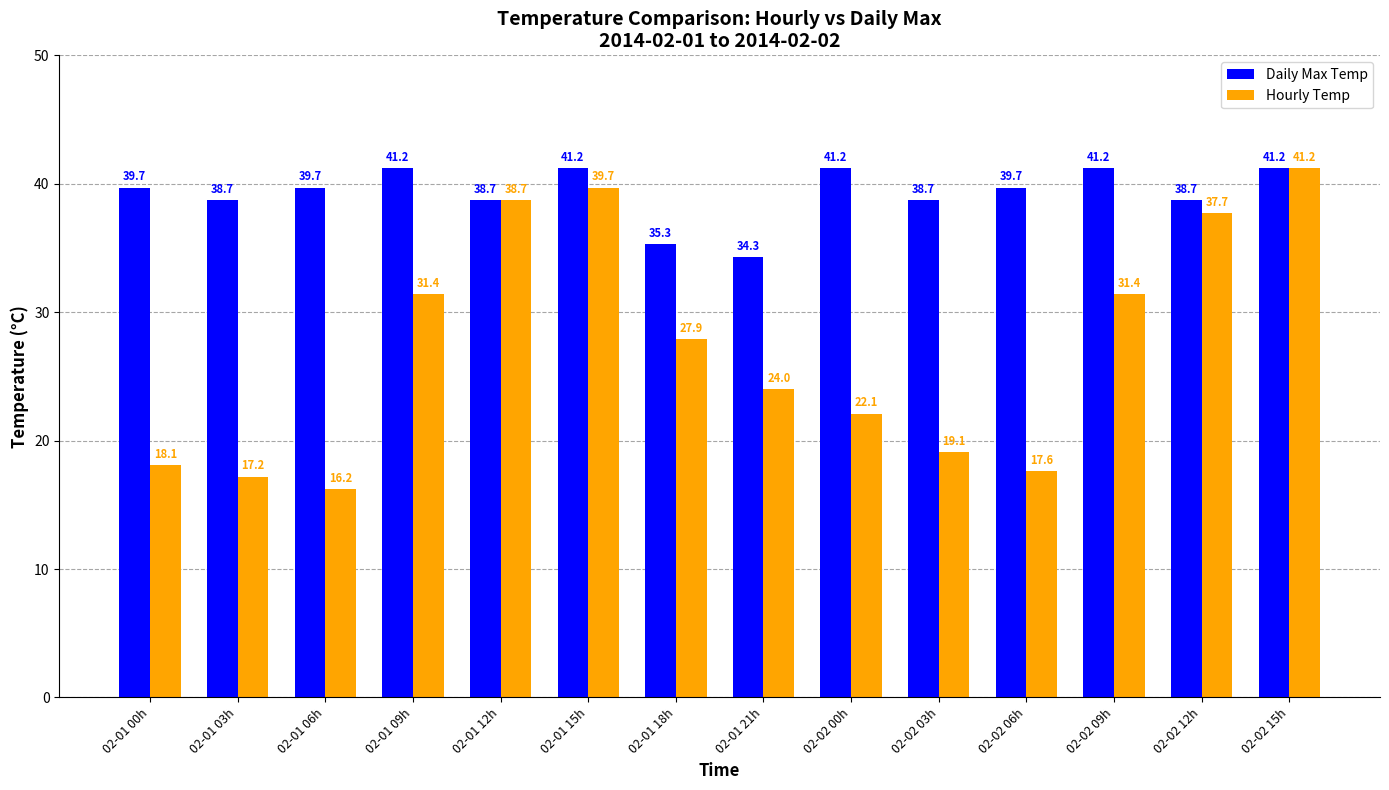

Which series has the largest range (max minus min)?

Hourly Temp